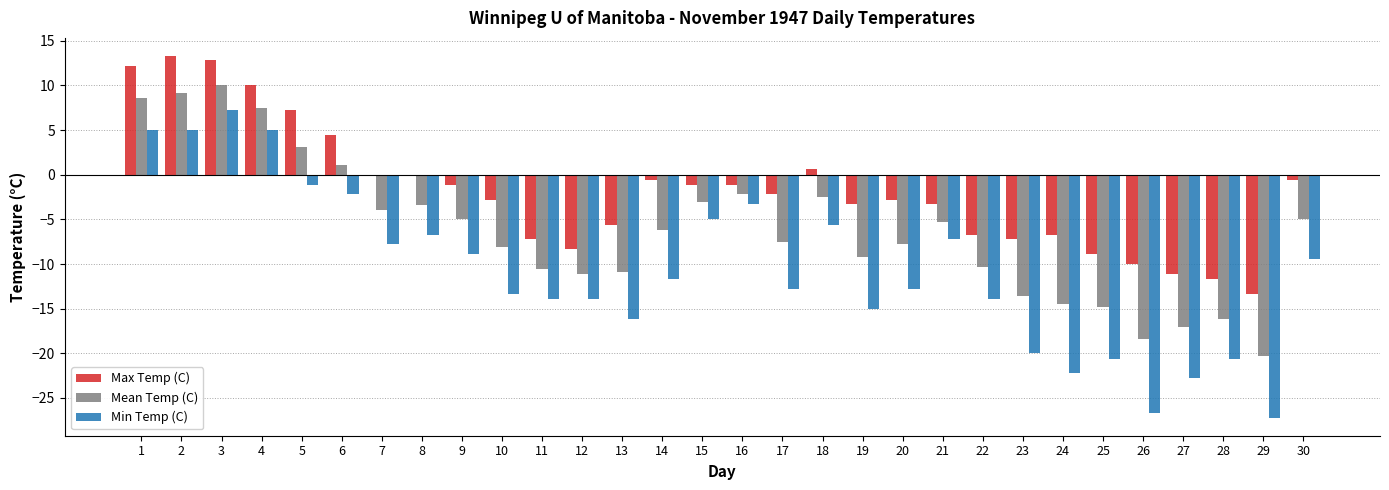

What is the sum of all Min Temp (C) values?

-318.5